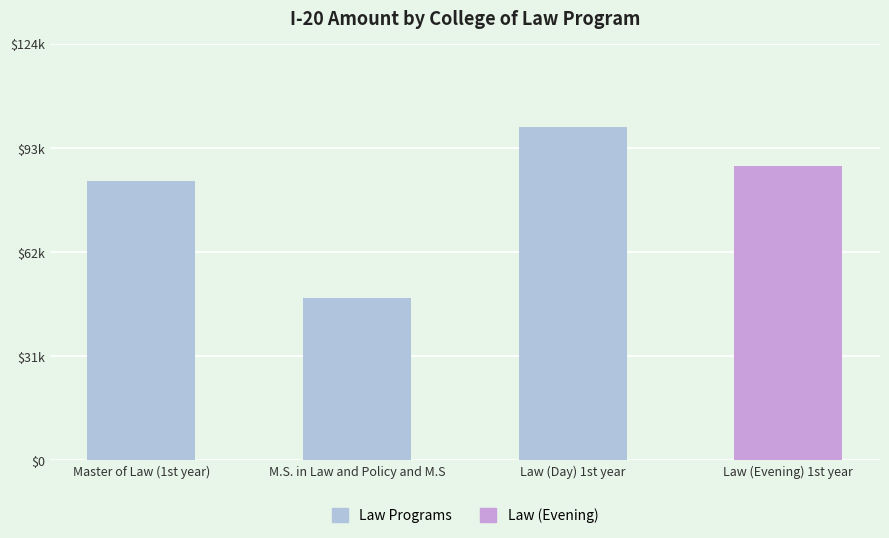

What is the label of the 4th bar from the left?

Law (Evening) 1st year